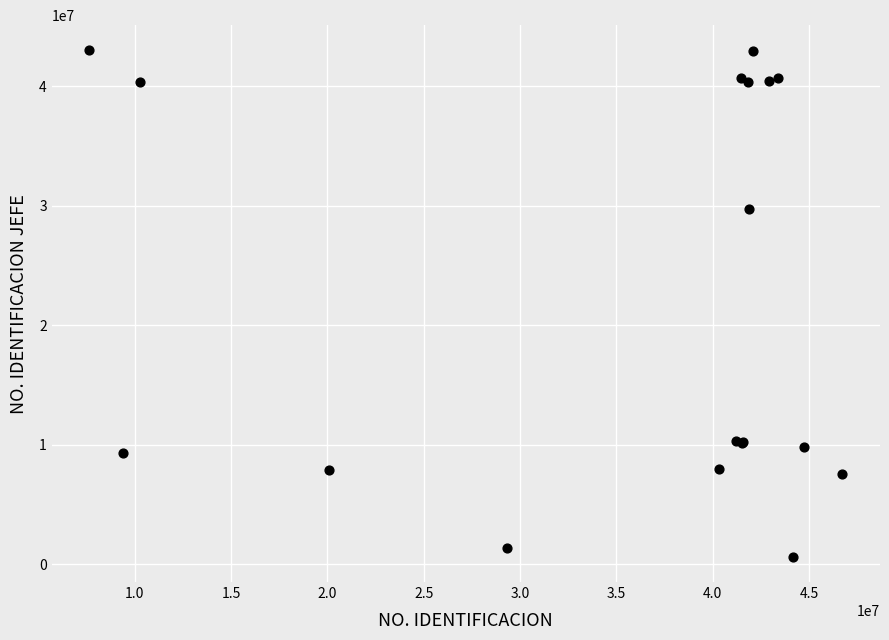

What Y value in the scatter plot is closest to 21808643?

29714835